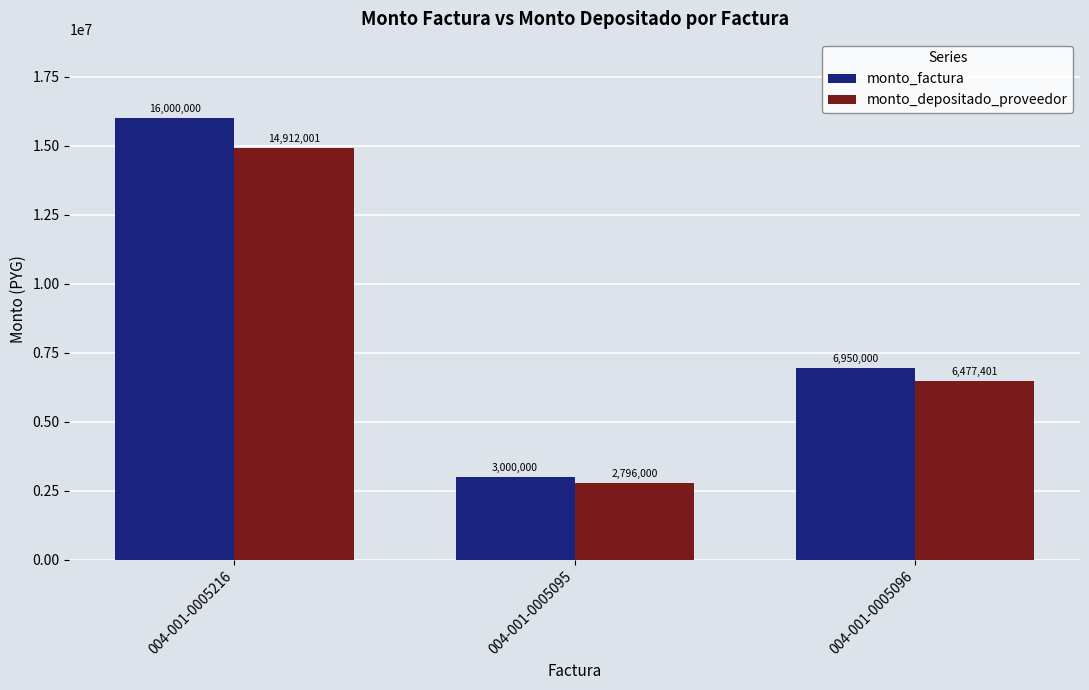

Where does the monto_factura series first go above 6950000?

004-001-0005216